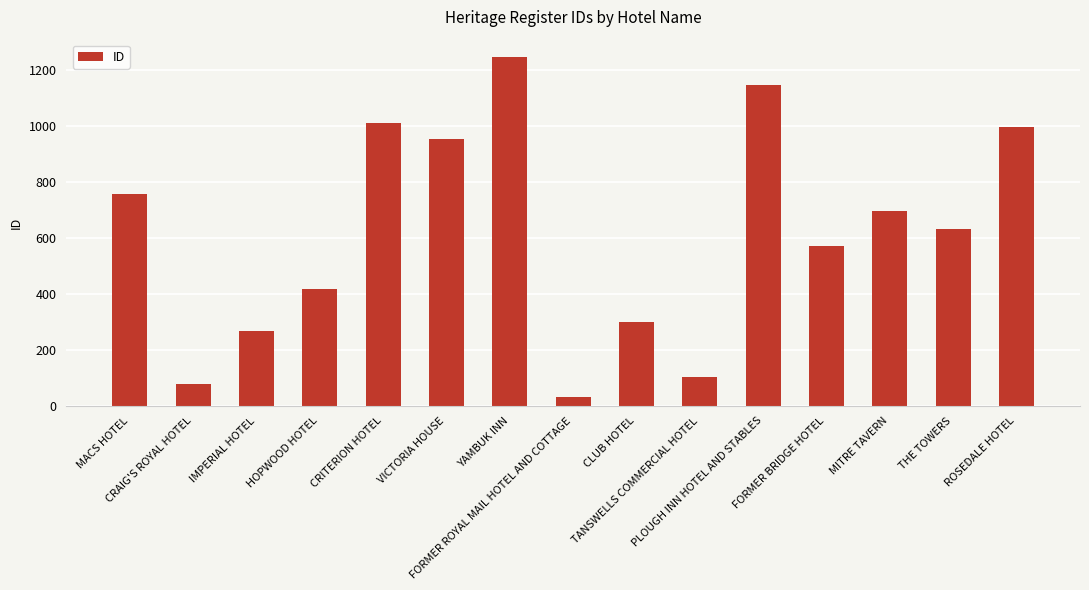

What is the difference between the second highest and second lowest values?

1069